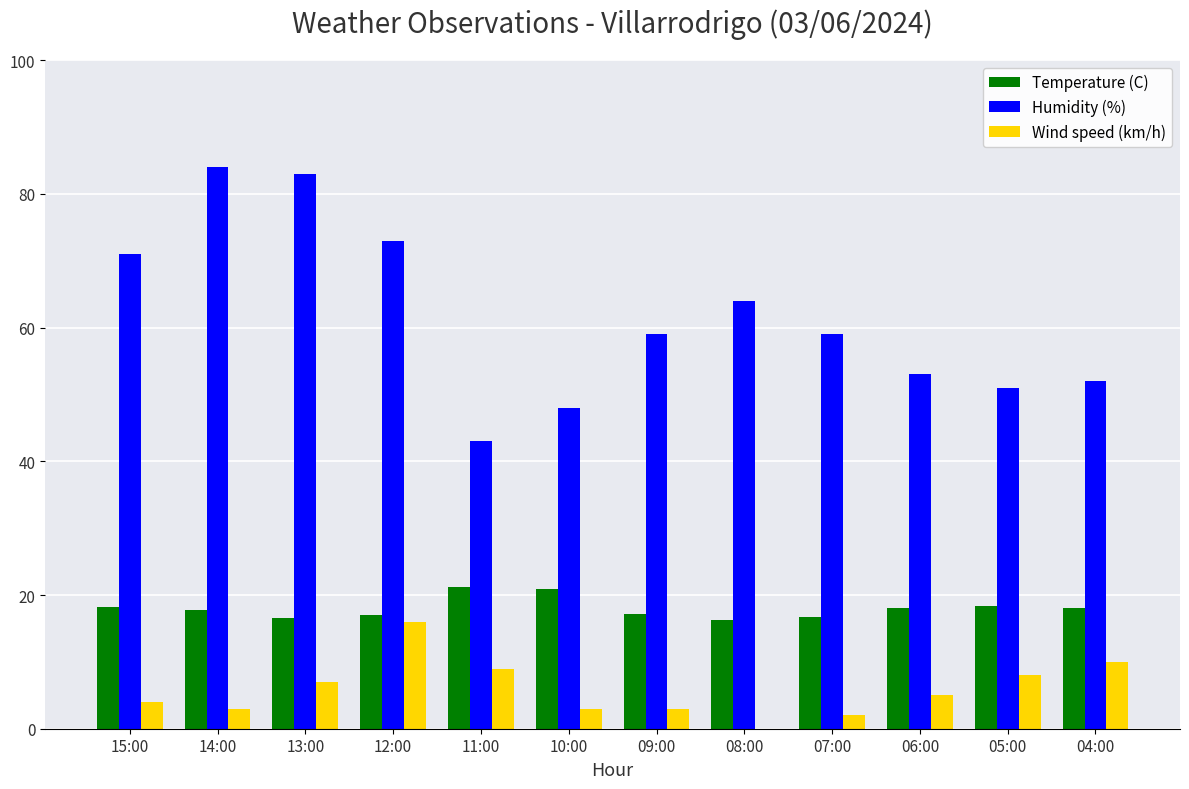

What is the maximum value shown in the chart?

84.0